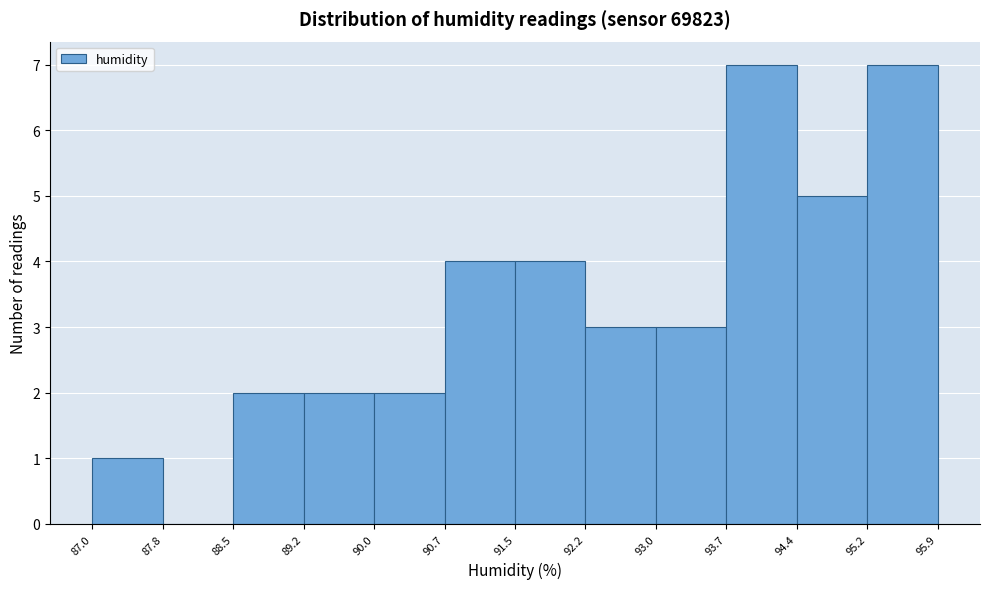

How tall is the bar that spans 90.0 to 90.7 on the x-axis? The values are not printed on the chart, so give them approximately, as read against the axis.

2